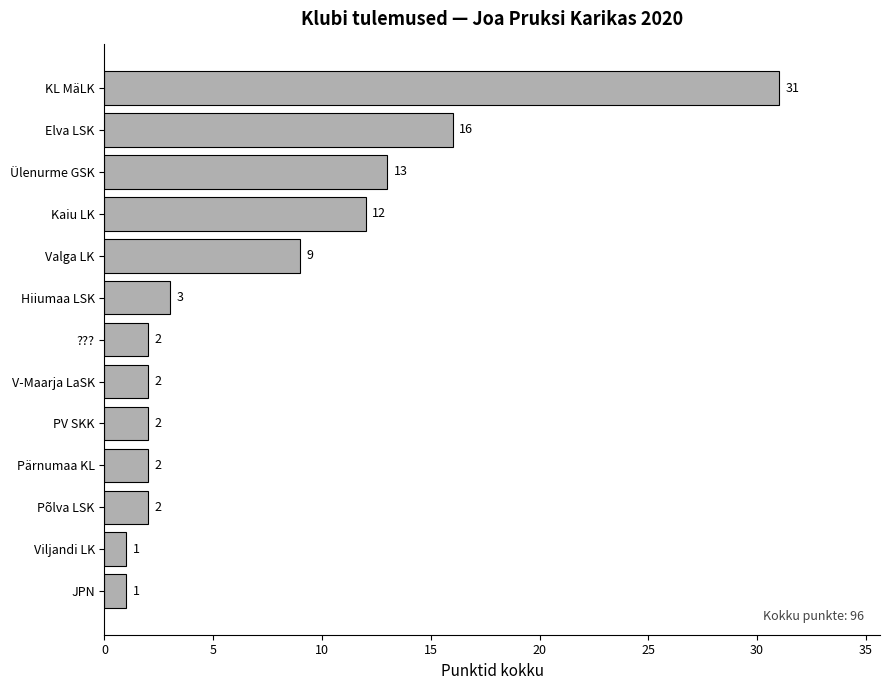

Reading top to bottom, transcribe all the data shown in this chart.

31	16	13	12	9	3	2	2	2	2	2	1	1